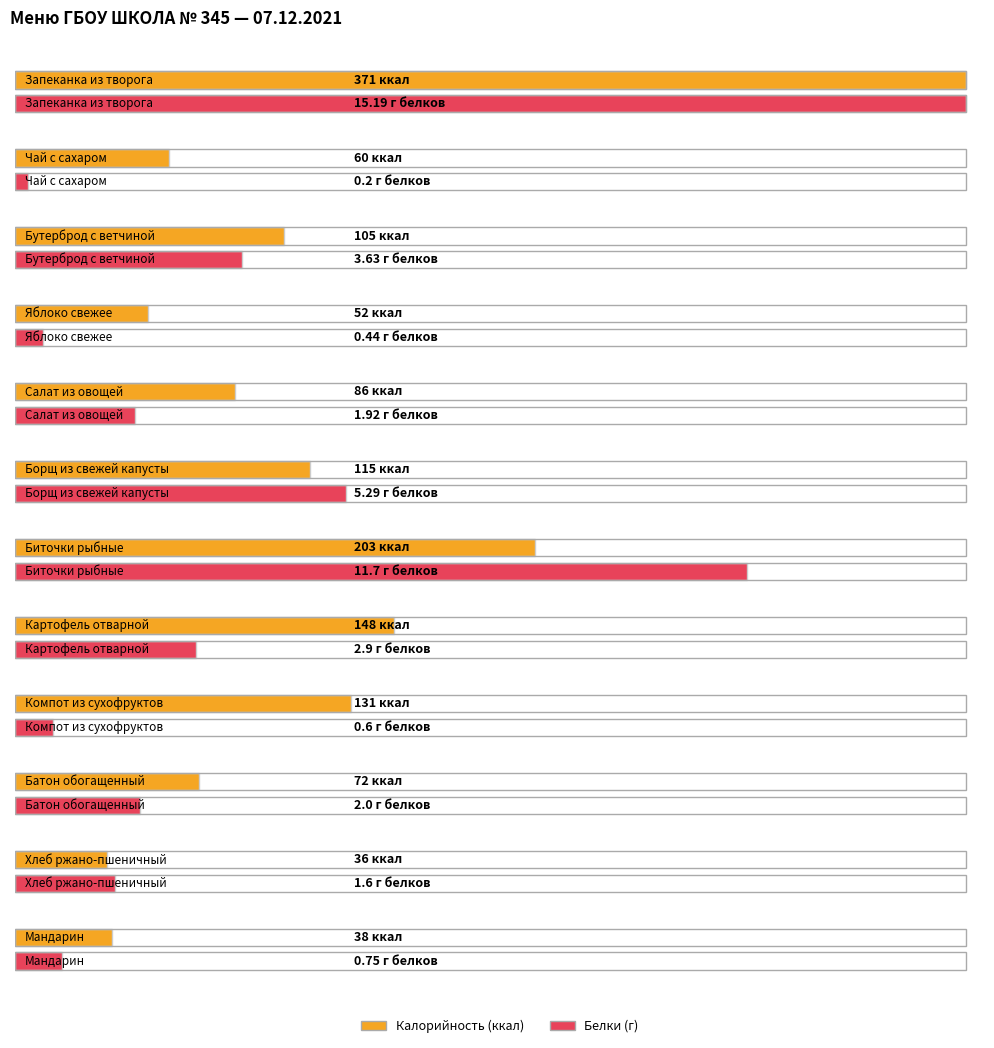

What value does the Калорийность series have at Батон обогащенный?

72.0